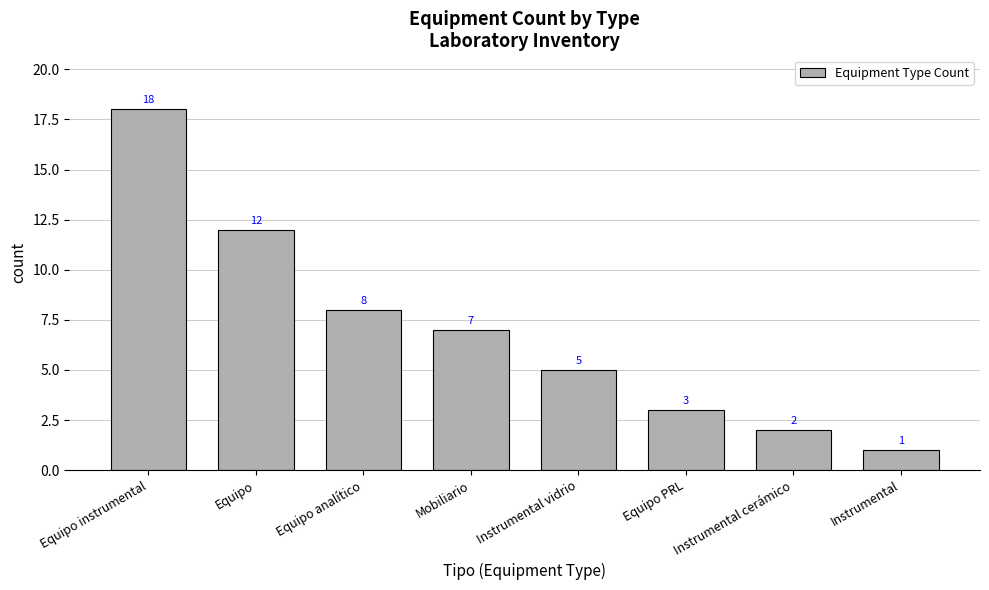

What is the average value?

7